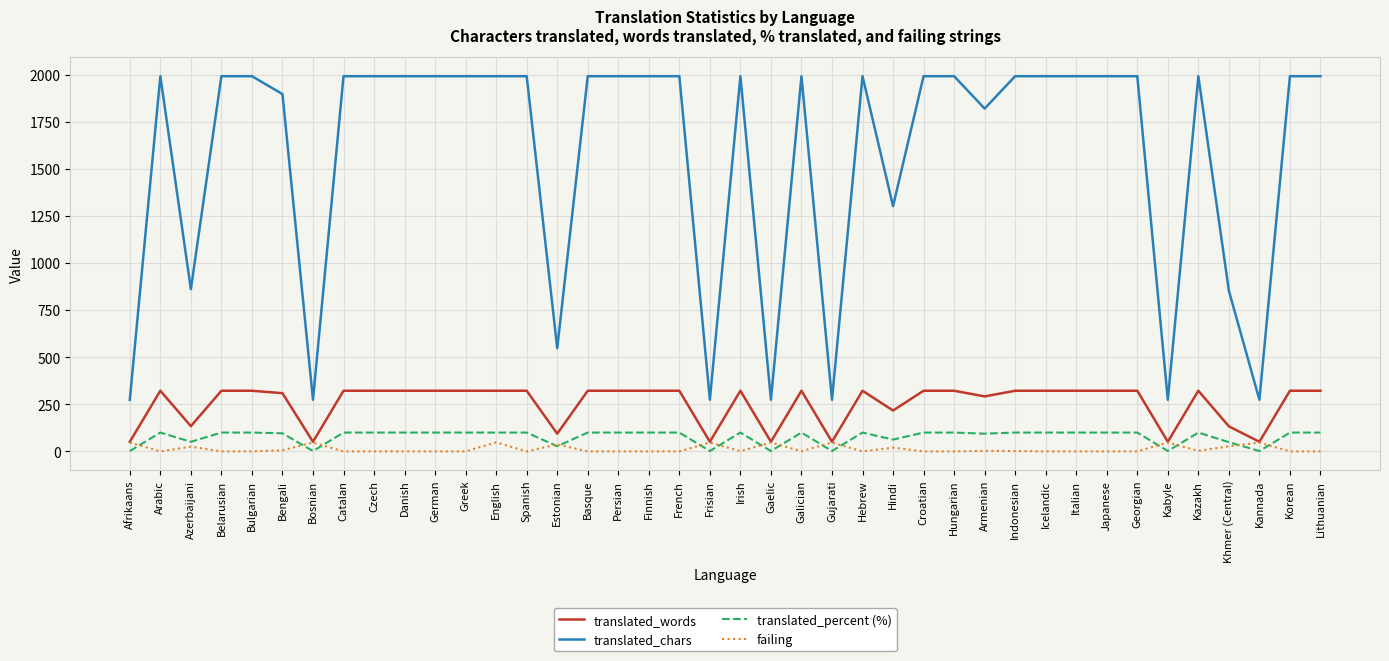

Which series changed the most between Afrikaans and Indonesian?

translated_chars